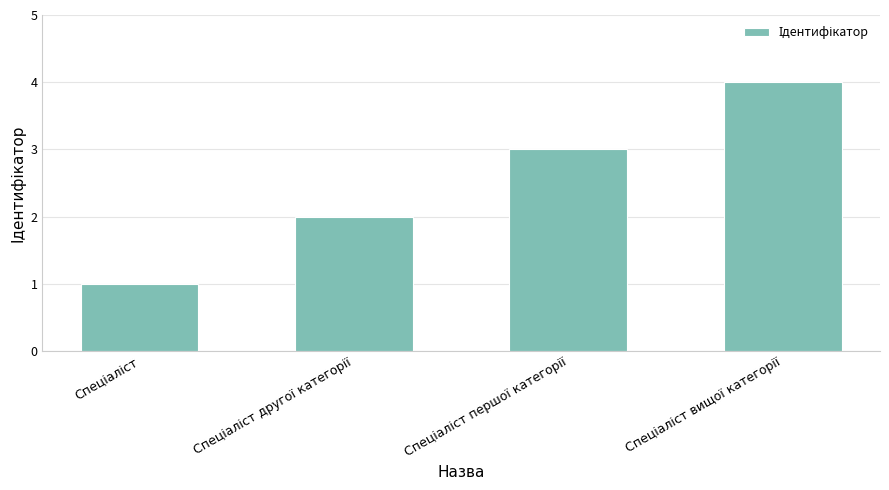

What is the difference between the second highest and minimum values?

2